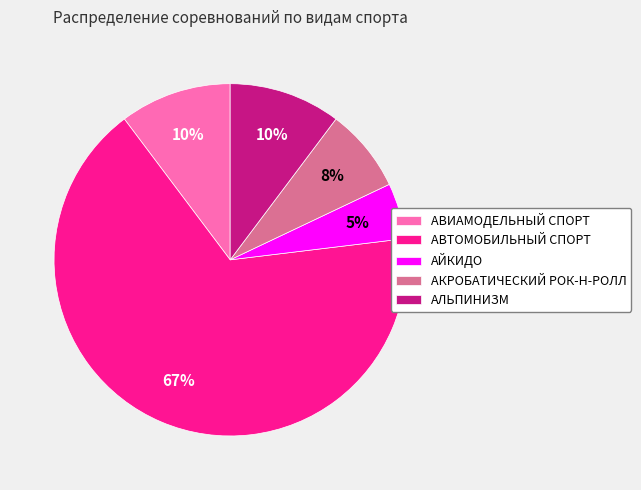

Which slice is the largest?

АВТОМОБИЛЬНЫЙ СПОРТ